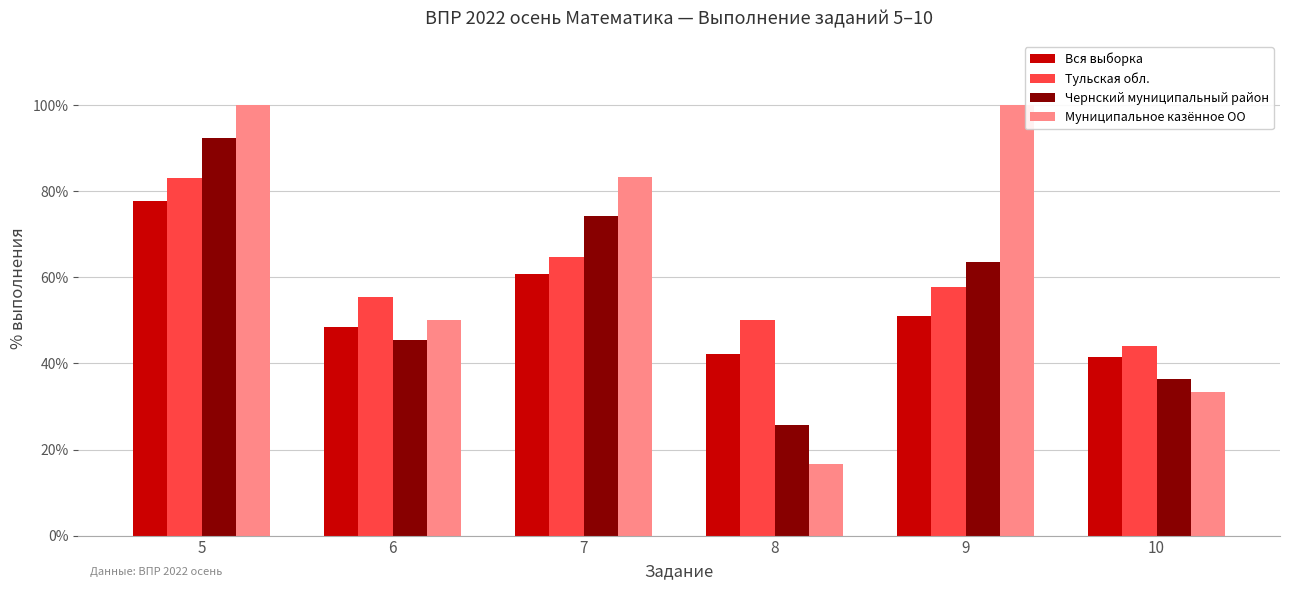

How many categories are shown in the chart?

6